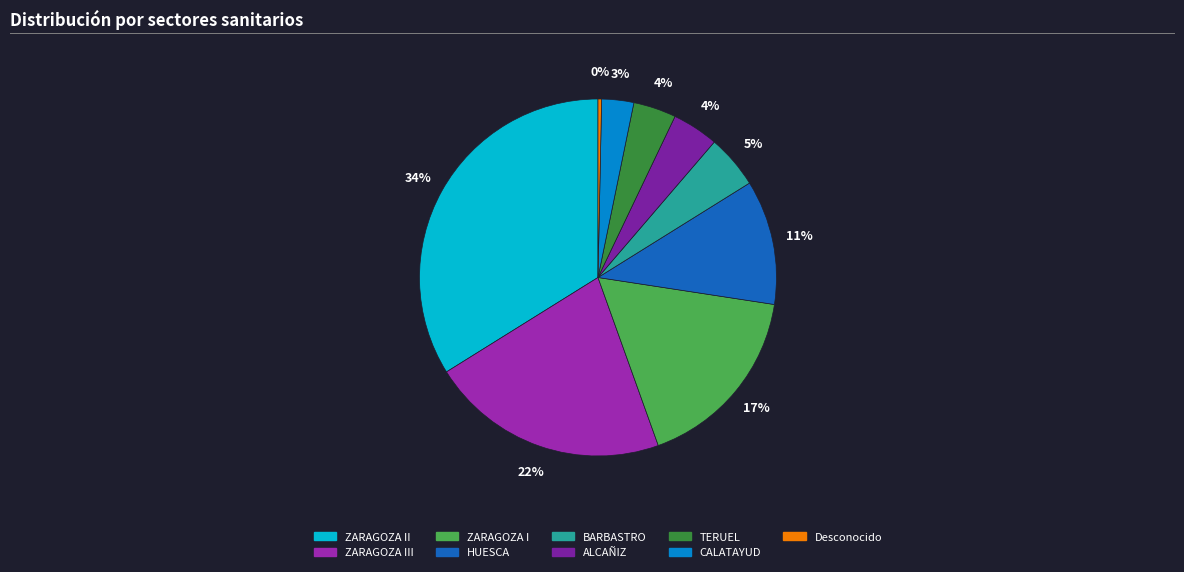

To the nearest percent, what is the difference between the largest and smallest slice percentages?

34%